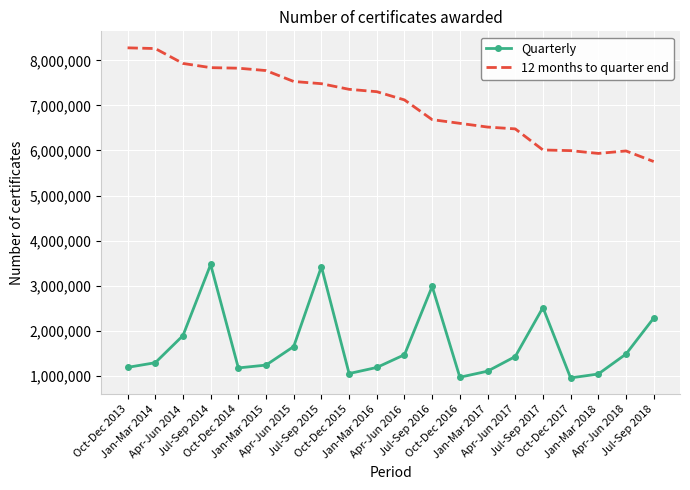

What position from the left is Jul-Sep 2014?

4